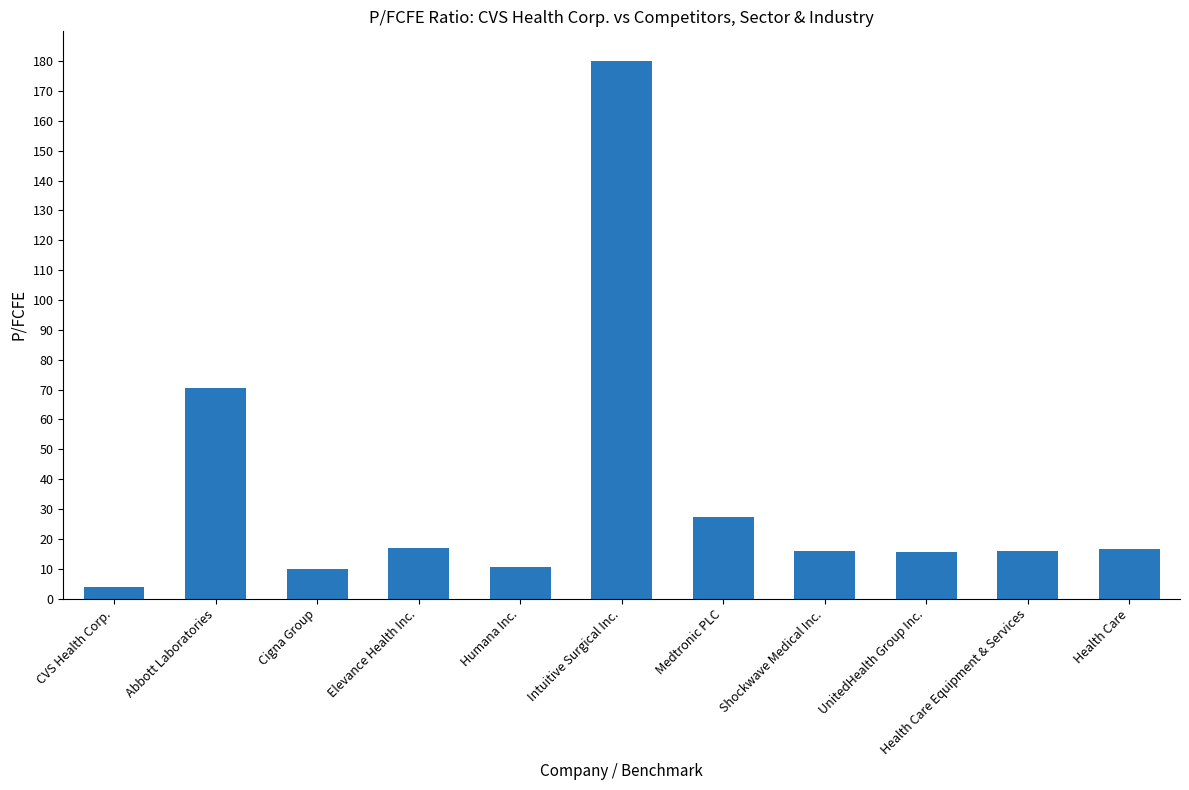

What is the maximum value shown in the chart?

180.0